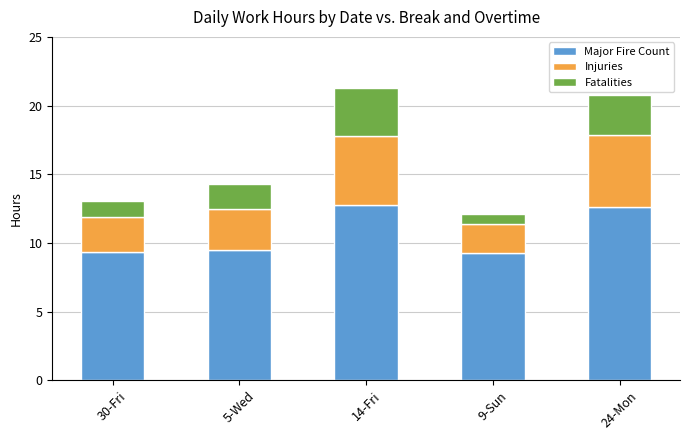

What is the maximum value for Major Fire Count?

12.8